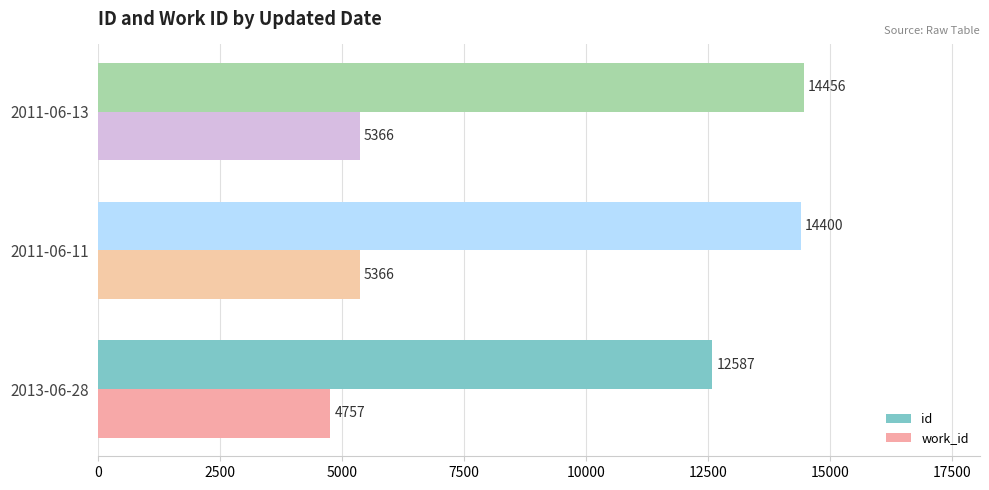

How many values in the work_id series are below 5366?

1